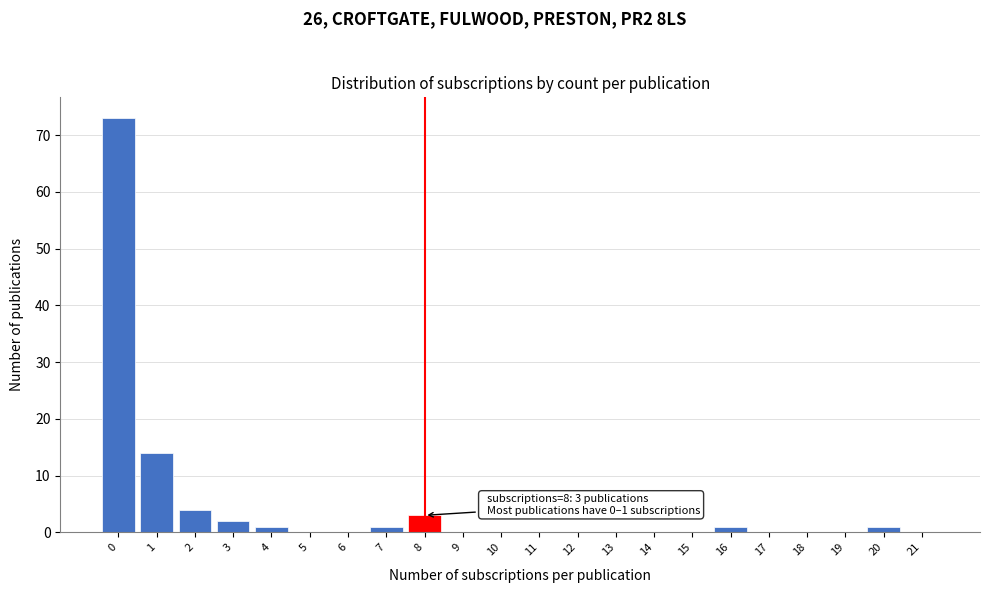

Reading right to left, extract all data points from this chart.

21=0	20=1	19=0	18=0	17=0	16=1	15=0	14=0	13=0	12=0	11=0	10=0	9=0	8=3	7=1	6=0	5=0	4=1	3=2	2=4	1=14	0=73